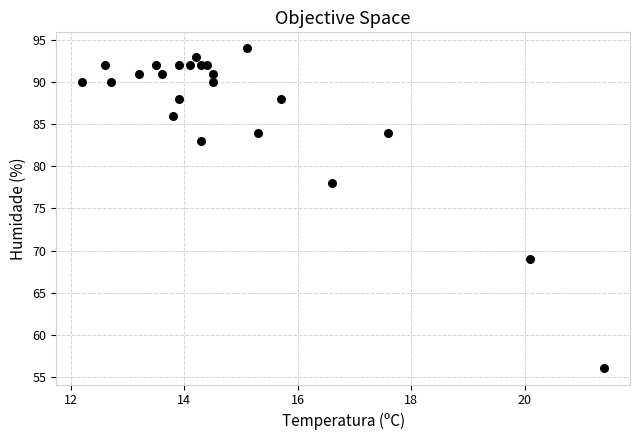

What Y value in the scatter plot is closest to 75?

78